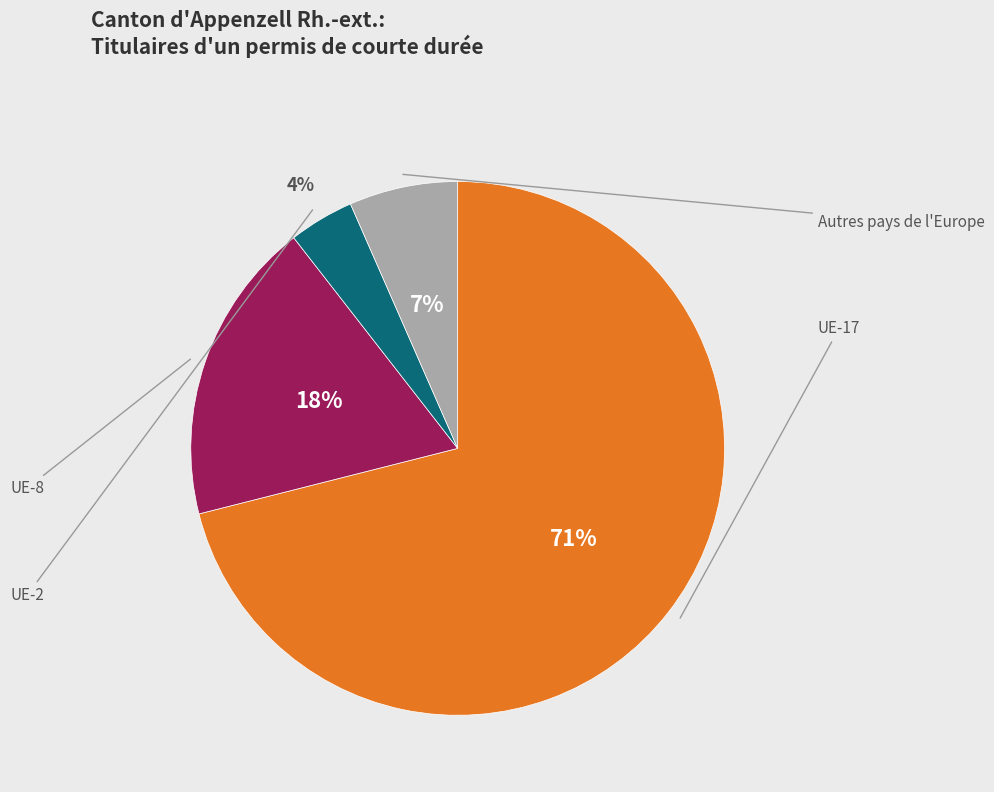

To the nearest percent, what is the average slice percentage?

25%